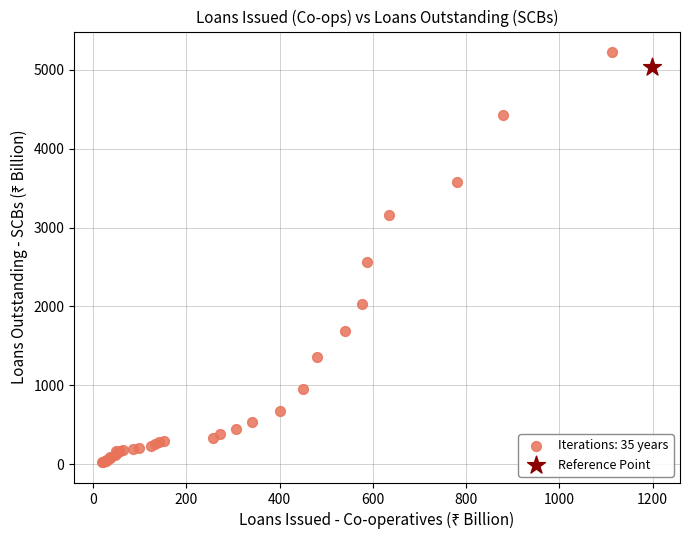

Which series reaches the maximum Y coordinate?

Iterations: 35 years